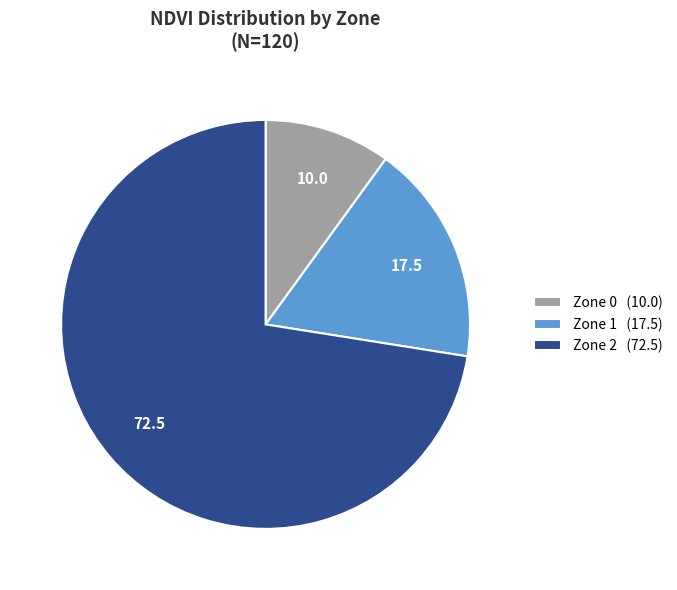

Is it true that Zone 1 (17.5) is 18% of the pie?

True